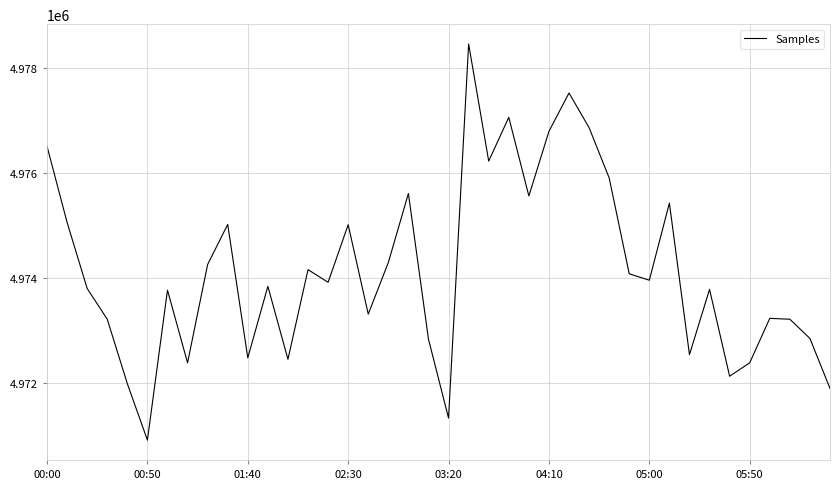

What is the greatest value displayed?

4978456